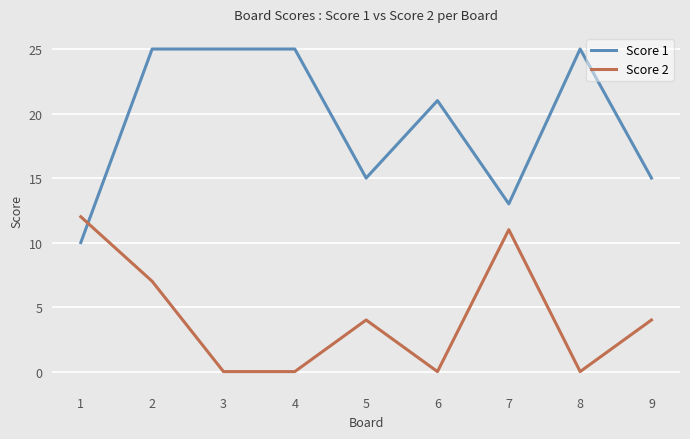

How many Score 2 values are between 0 and 7?

7